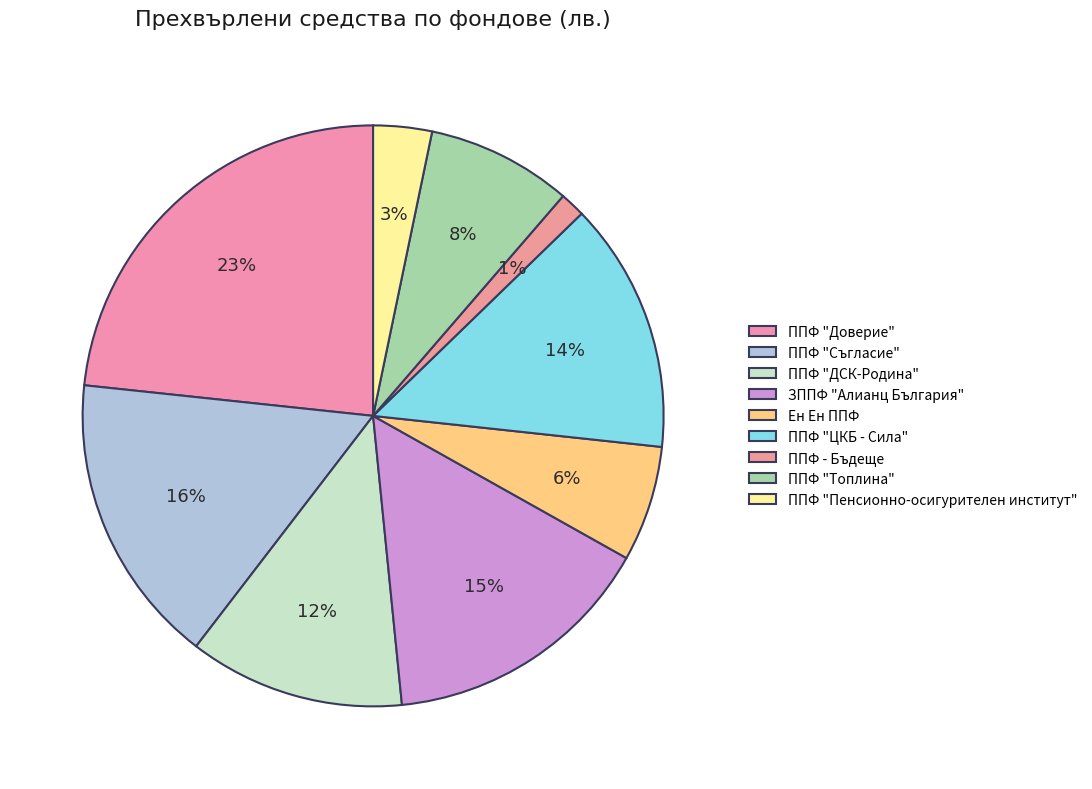

To the nearest percent, what is the average slice percentage?

11%